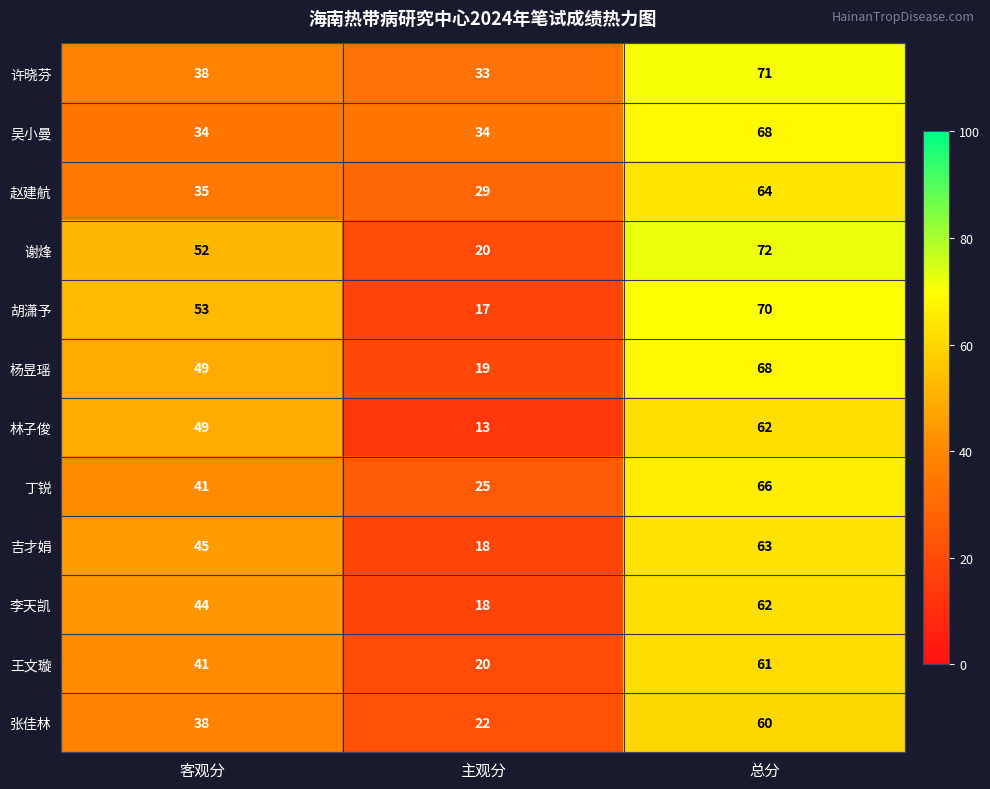

True or false: 许晓芬 has a value of 33 at 主观分.

True